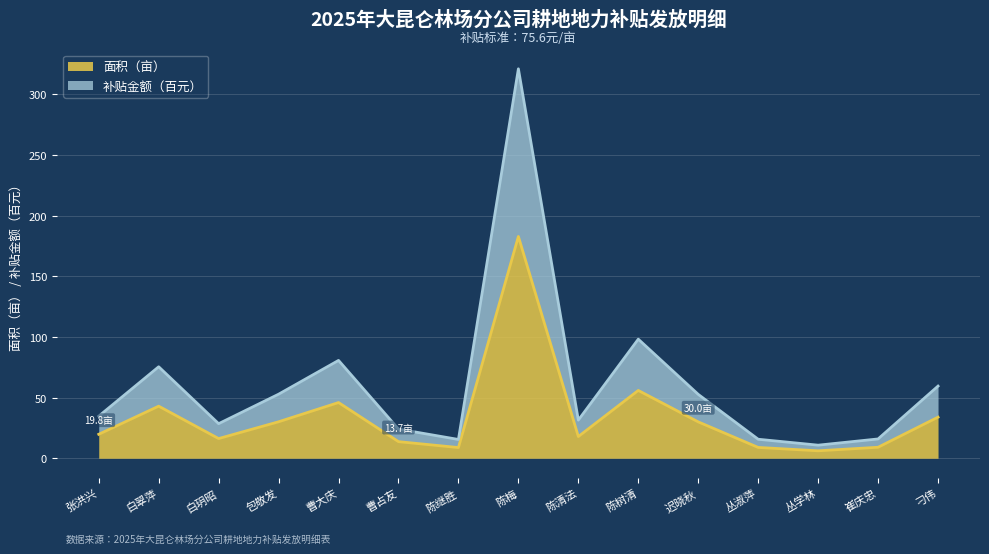

Which series has the largest range (max minus min)?

补贴金额(百元)